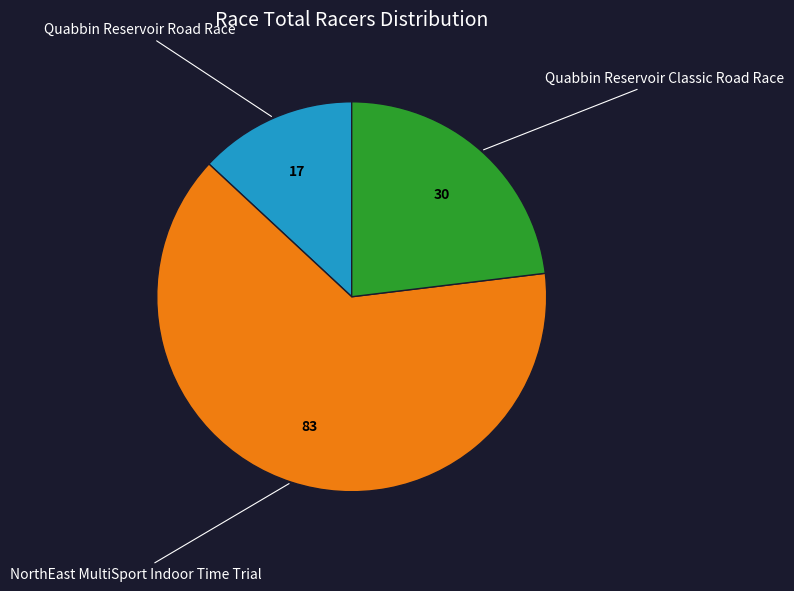

Is there any slice that represents more than half of the pie?

Yes